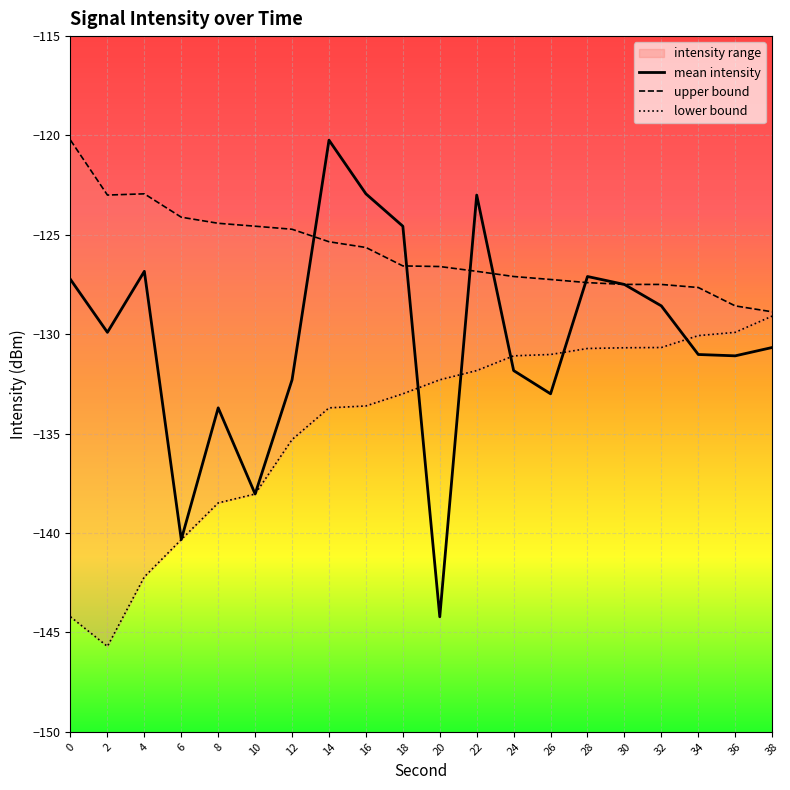

The value of mean_intensity at 8 is -133.7. True or false?

True